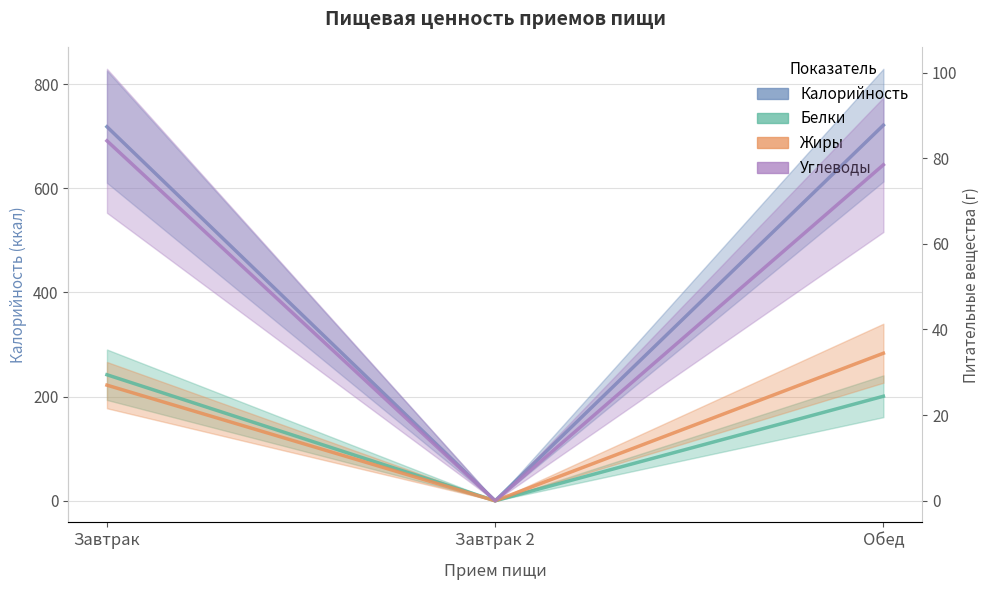

What is the highest value of the Калорийность series?

721.0